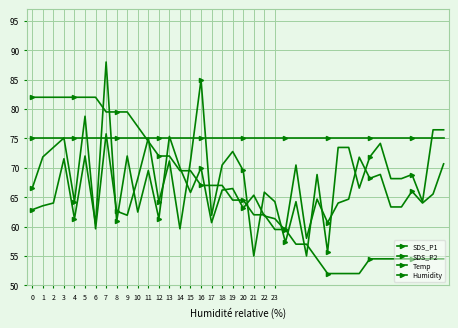

Between which two adjacent categories do SDS_P2 and SDS_P1 first intersect?

5 and 6